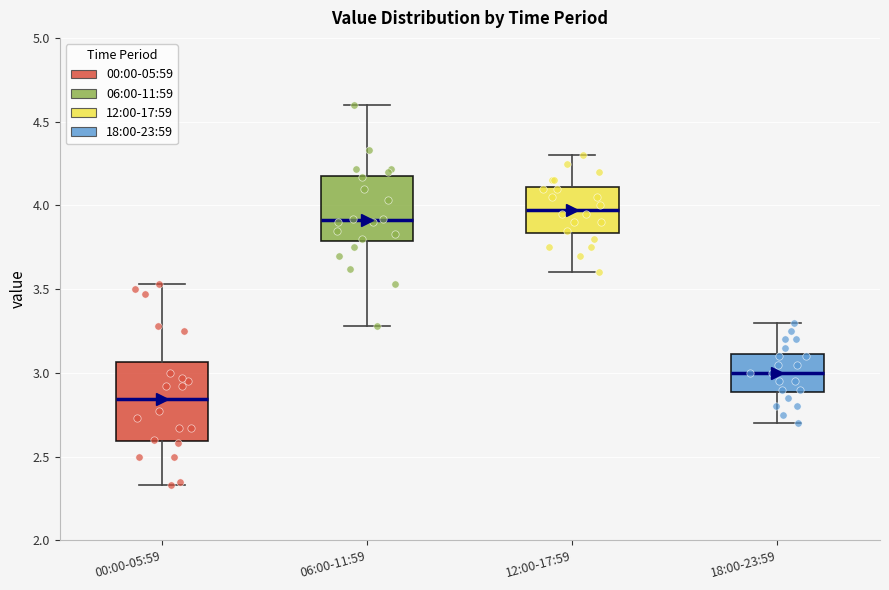

Where does the lower whisker of the box for 06:00-11:59 end on the y-axis? The values are not printed on the chart, so give them approximately, as read against the axis.

3.30